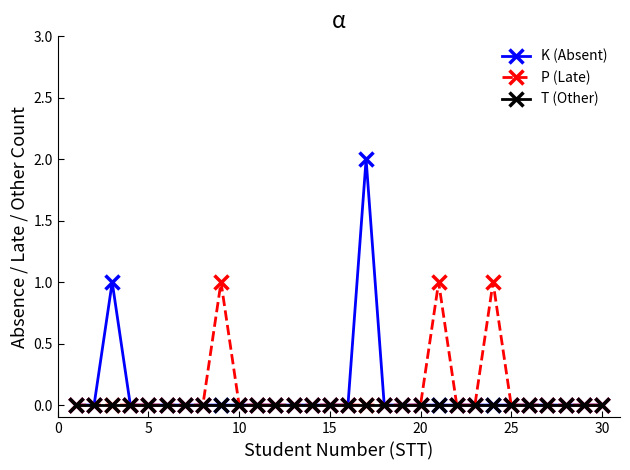

List the series in order of their peak value, lowest first.

T (Other), P (Late), K (Absent)